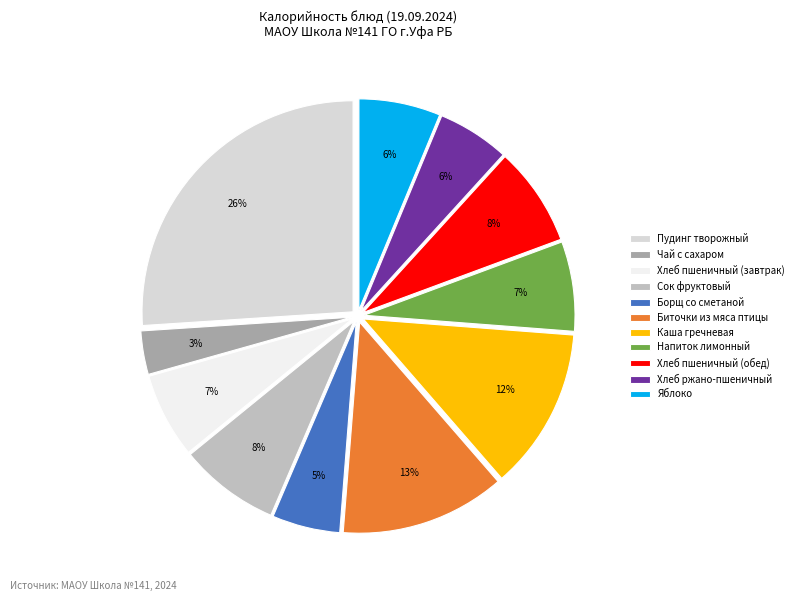

To the nearest percent, what is the average slice percentage?

9%